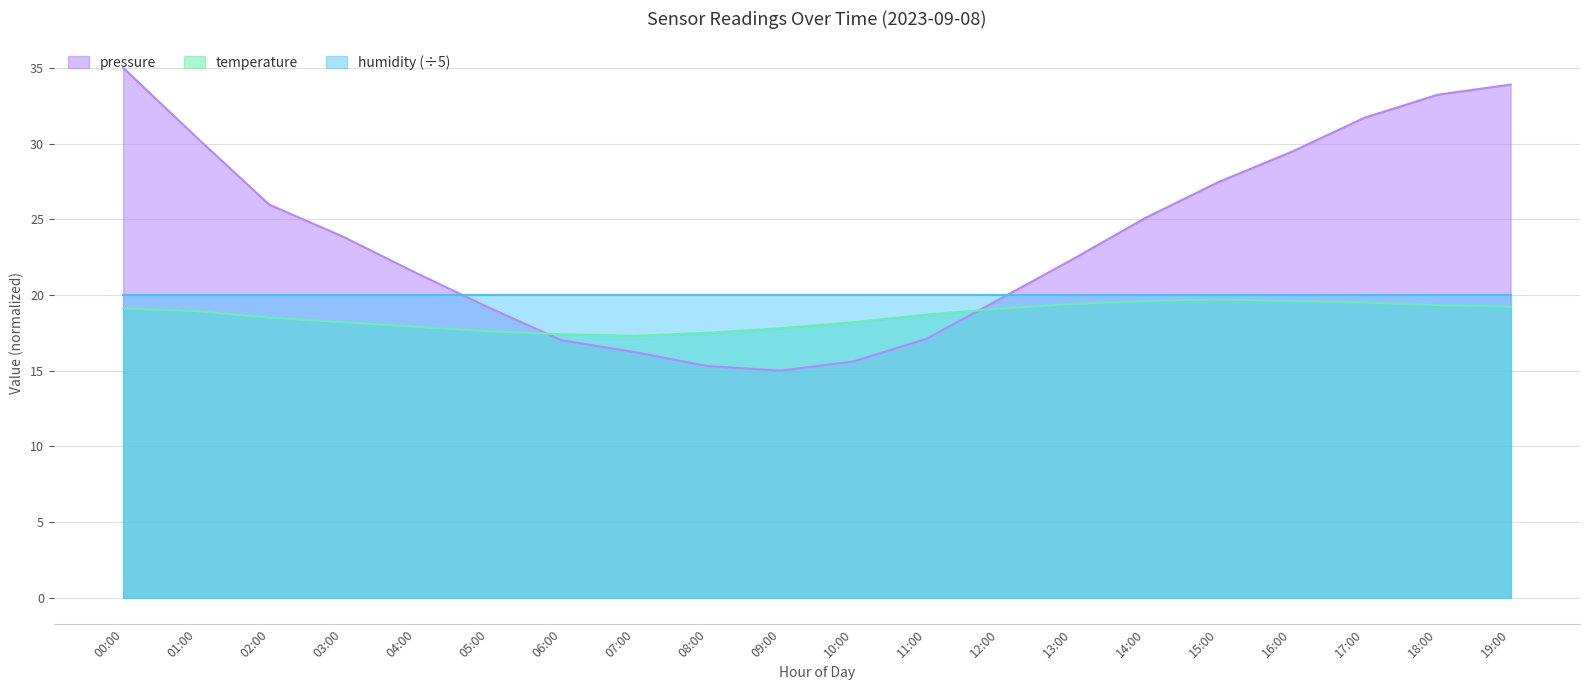

Which series has the largest total across all categories?

pressure